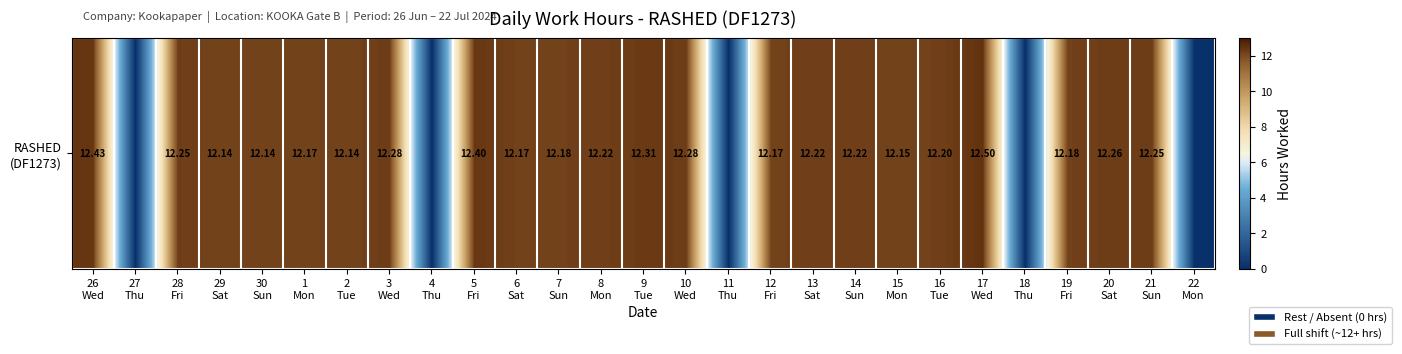

True or false: the data shows 12.3 at 3
Wed.

True